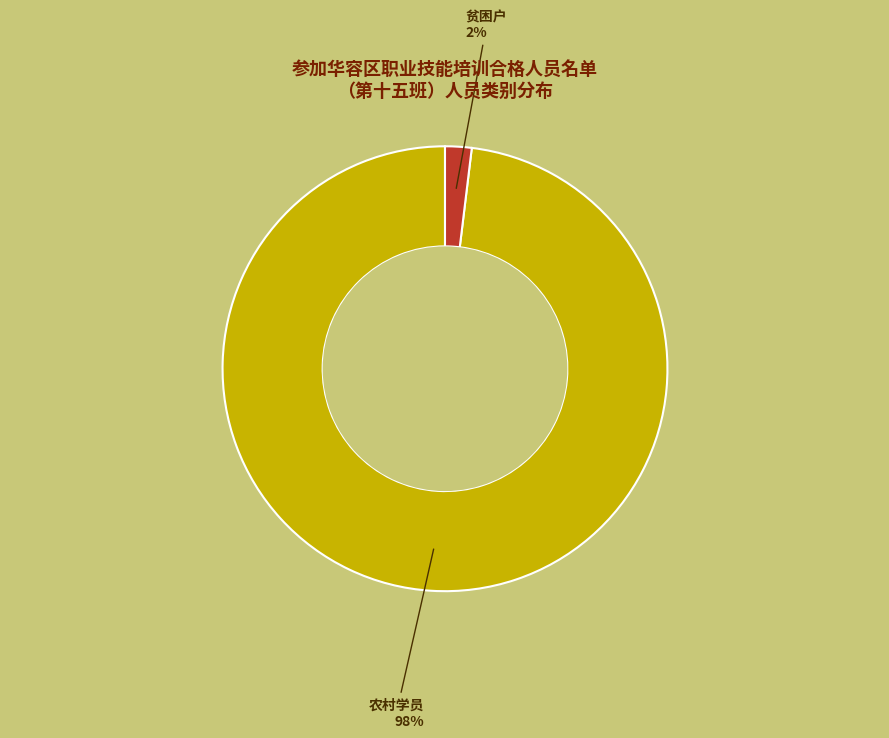

Between 贫困户 and 农村学员, which is larger?

农村学员